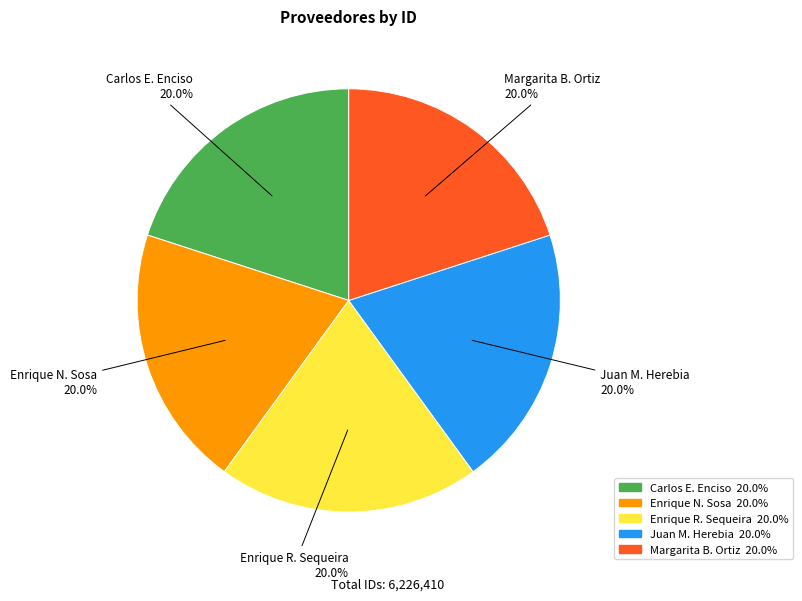

Is there any slice that represents more than half of the pie?

No